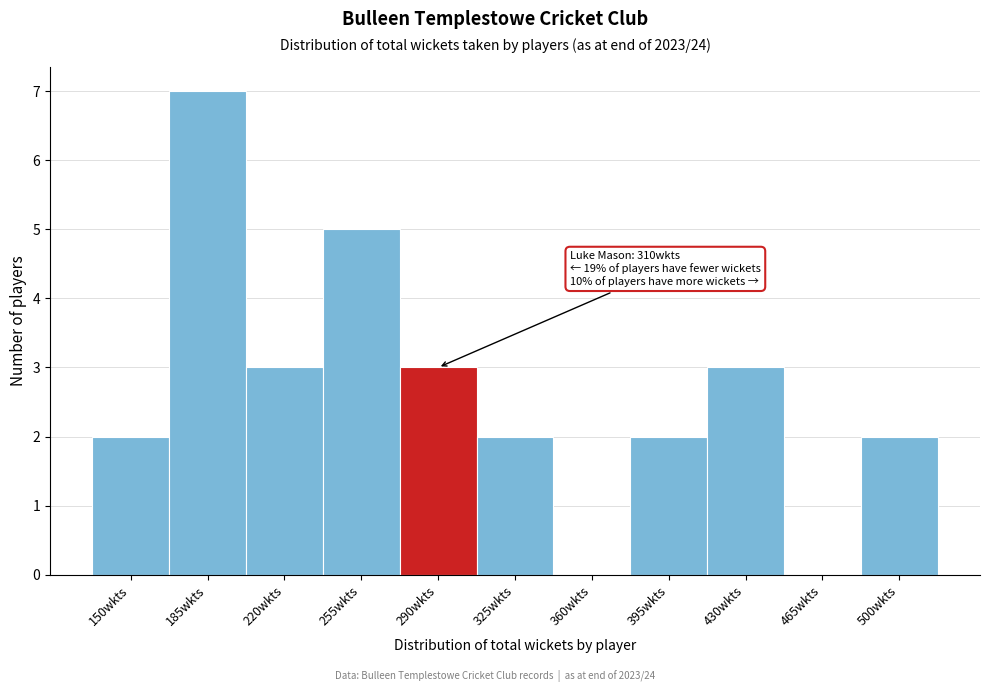

Reading left to right, extract all data points from this chart.

150wkts=2	185wkts=7	220wkts=3	255wkts=5	290wkts=3	325wkts=2	360wkts=0	395wkts=2	430wkts=3	465wkts=0	500wkts=2